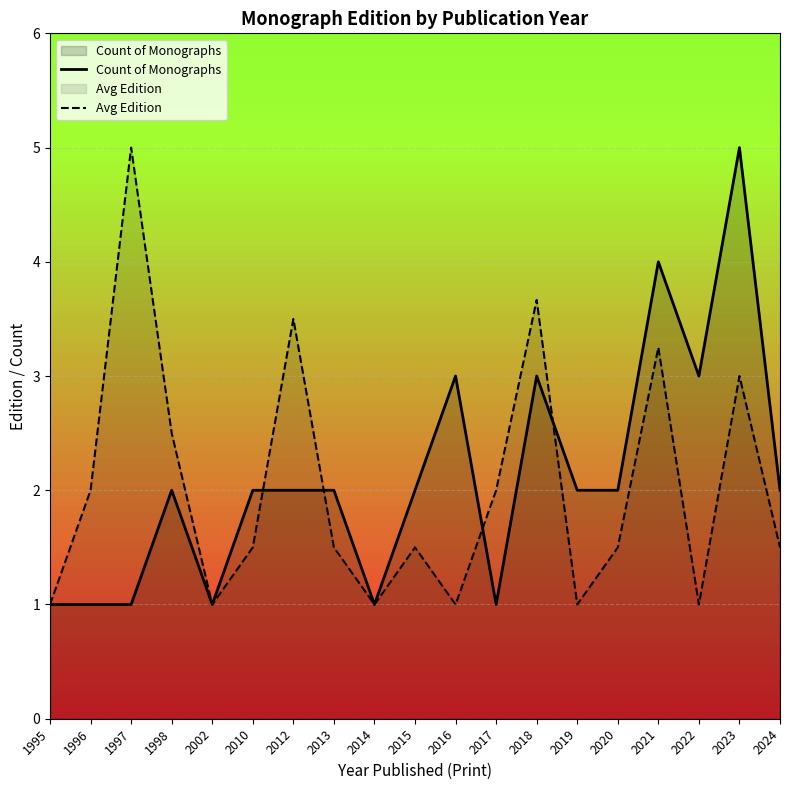

What is the lowest value of the Avg Edition series?

1.0